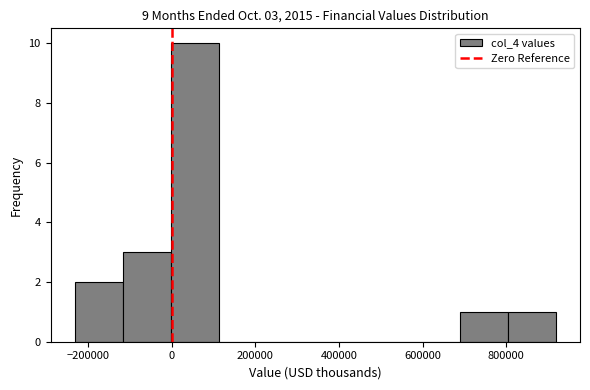

Which range on the x-axis has the tallest bar?

0 to 120000